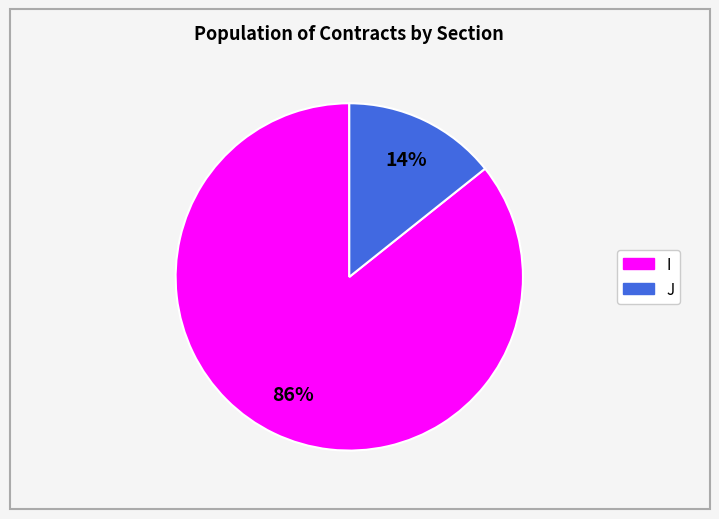

What percentage is the I slice, to the nearest percent?

86%